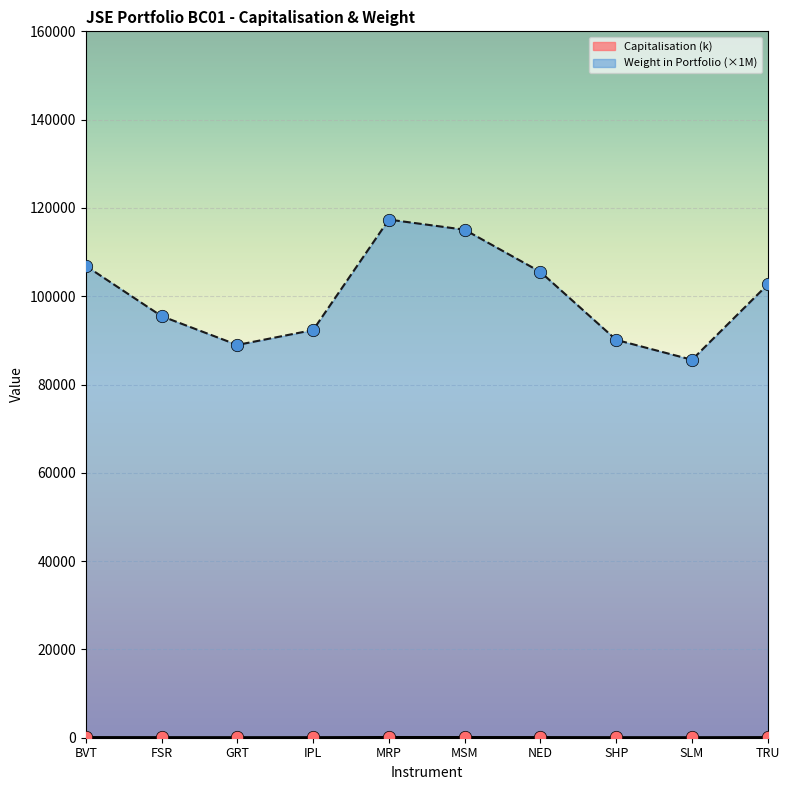

What is the total value across all series at BVT?

107025.0